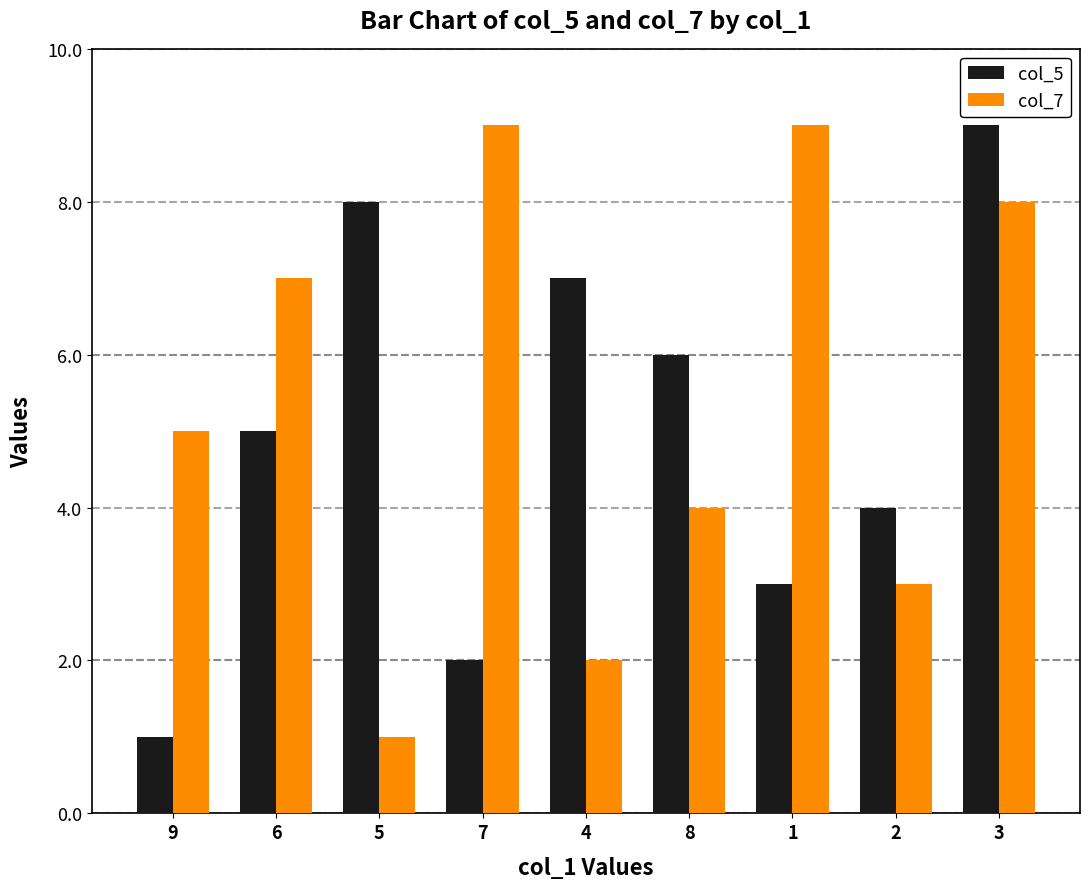

Between 9 and 2, which series saw the biggest shift?

col_5